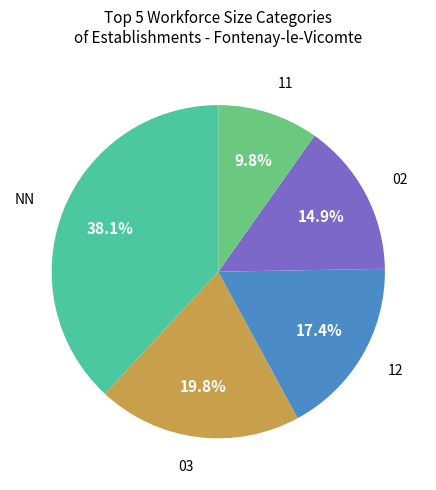

Does any single category account for the majority?

No